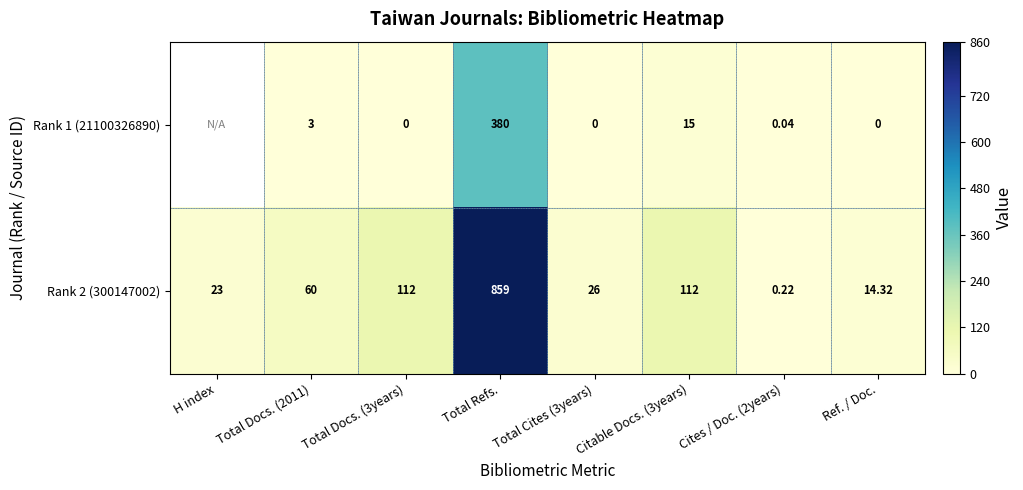

How many values in the Rank 2 (300147002) series are below 60?

4